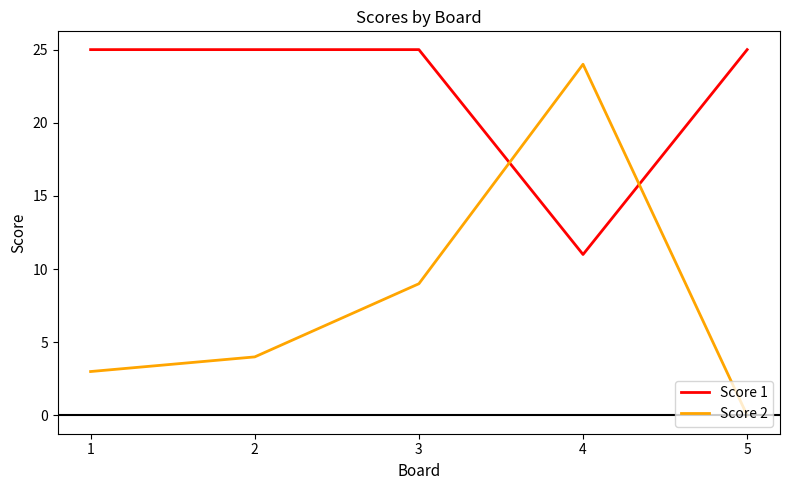

Does the chart have visible grid lines?

No